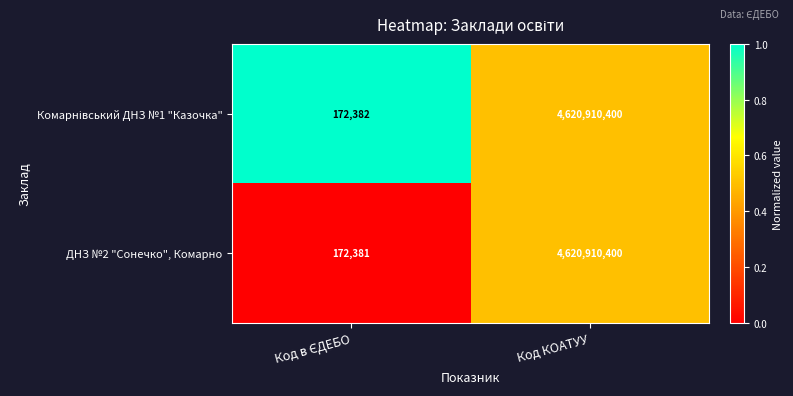

What is the sum of all ДНЗ №2 "Сонечко", Комарно values?

4621082781